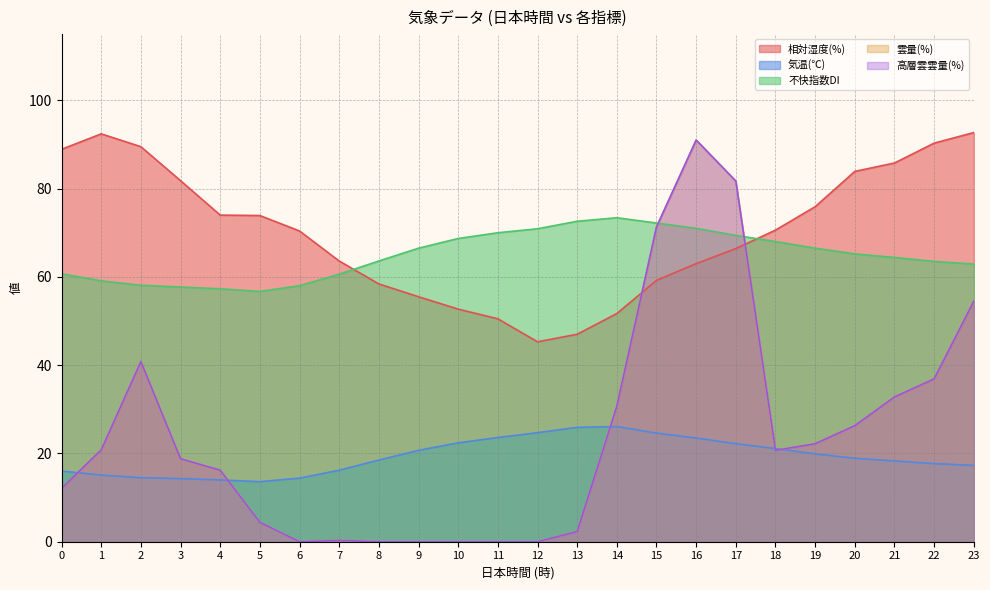

Between 17 and 12, which is larger?

17